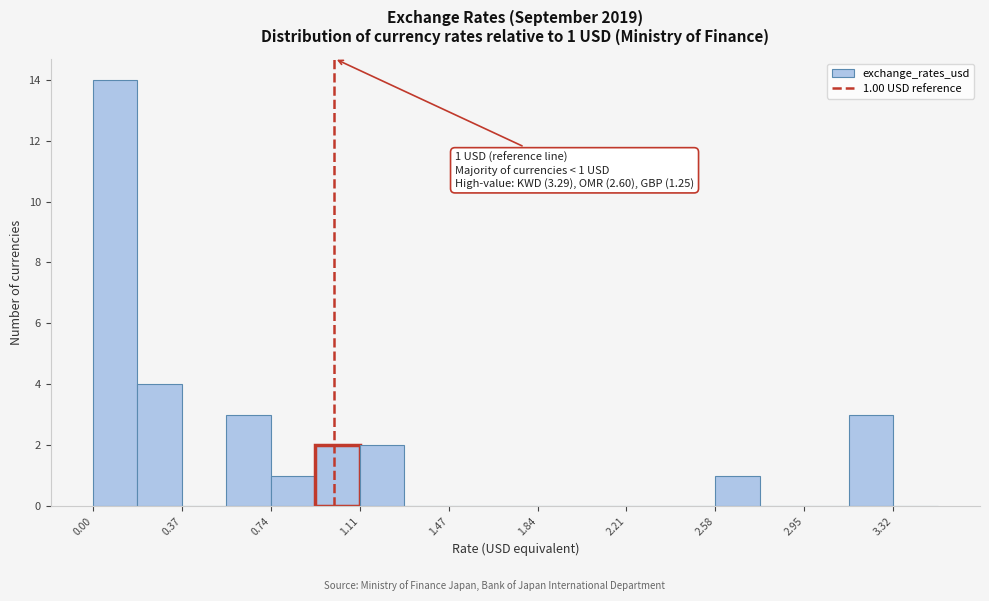

Read against the x-axis, roughly where is the centre of the tallest bar?

0.10